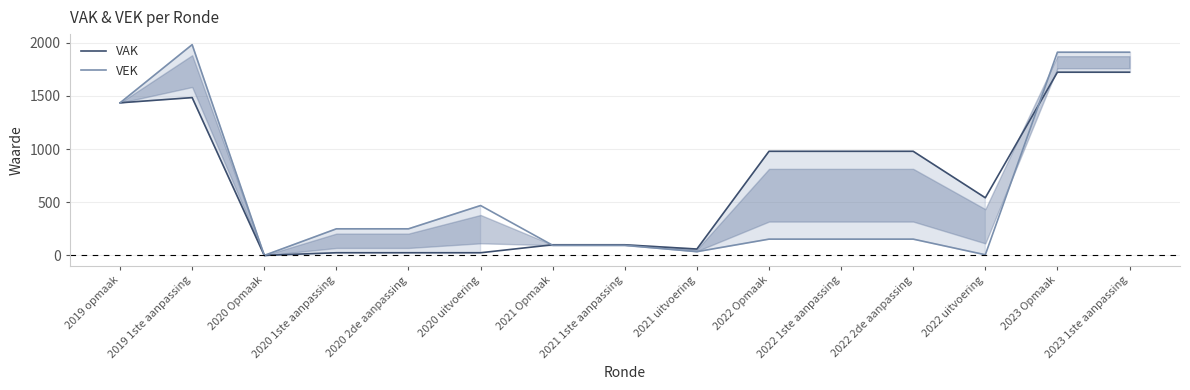

In VAK, how many points are lower than both neighbors (excluding endpoints)?

3